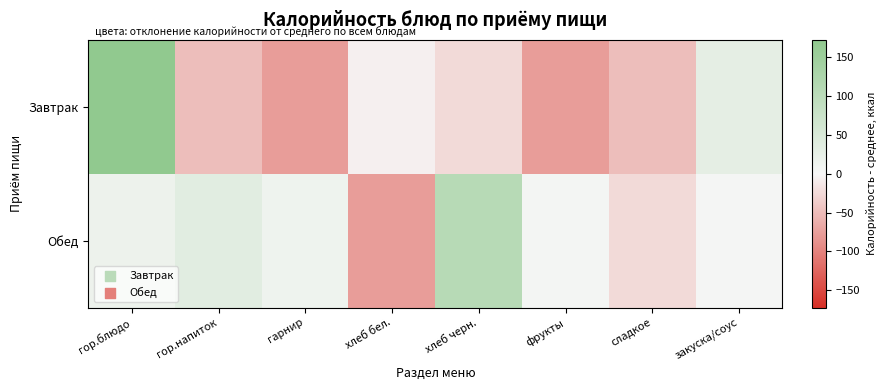

What is the total value across all series at фрукты?

-70.2